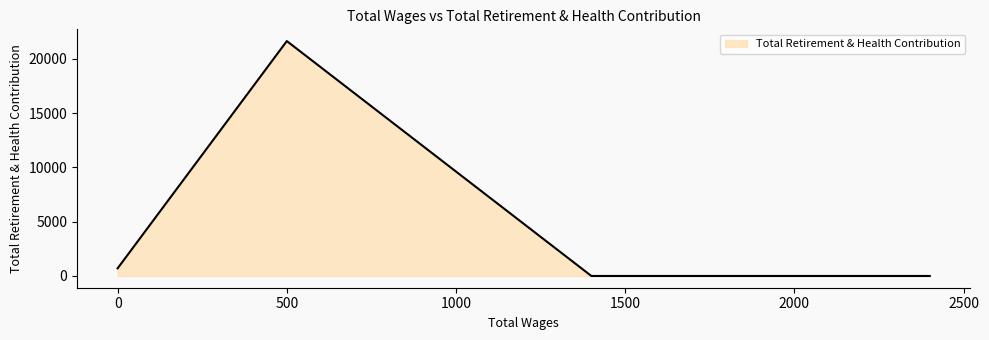

What is the difference between the maximum and second lowest values?

21626